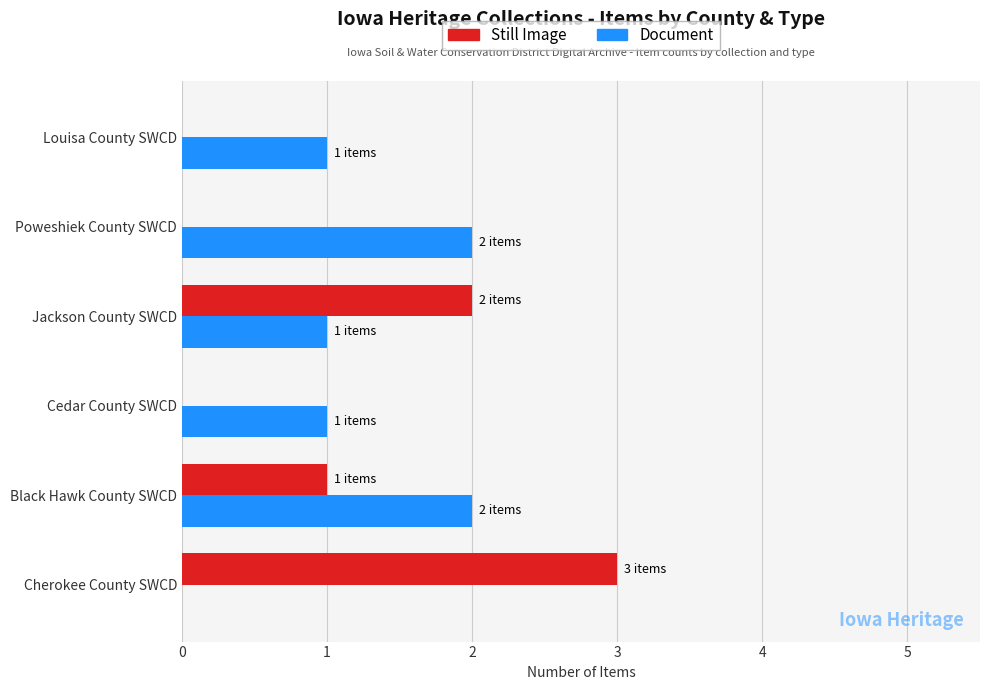

Is the value of Still Image at Louisa County SWCD greater than the value of Document at Cedar County SWCD?

No